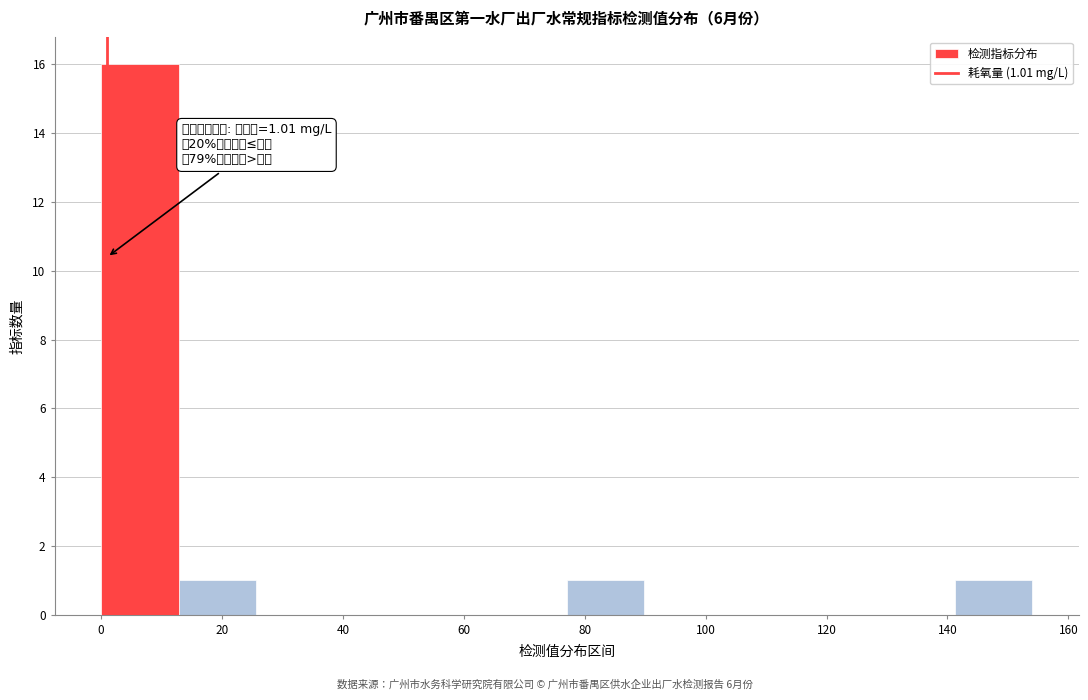

Over which range of the x-axis is the bar tallest?

0 to 12